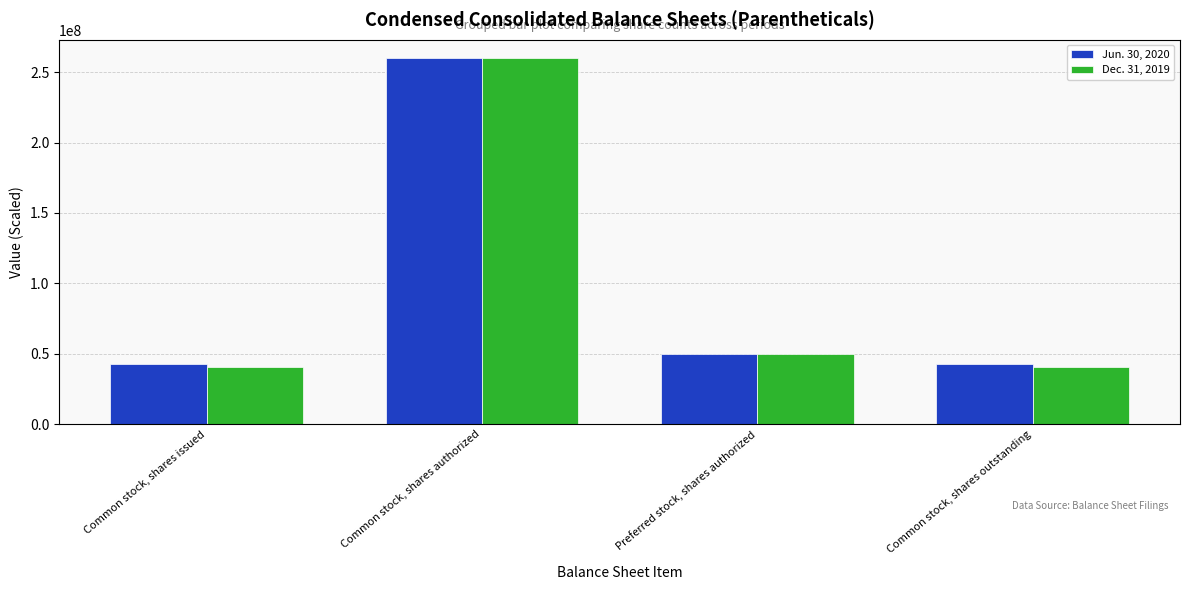

At which category is the sum across all series the highest?

Common stock, shares authorized